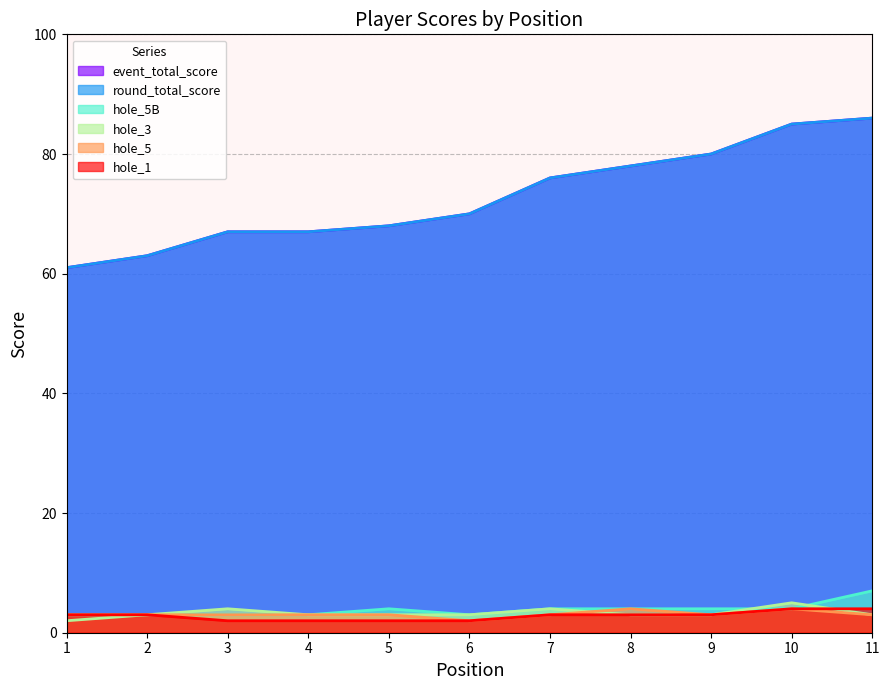

At which label does hole_3 reach its peak?

10